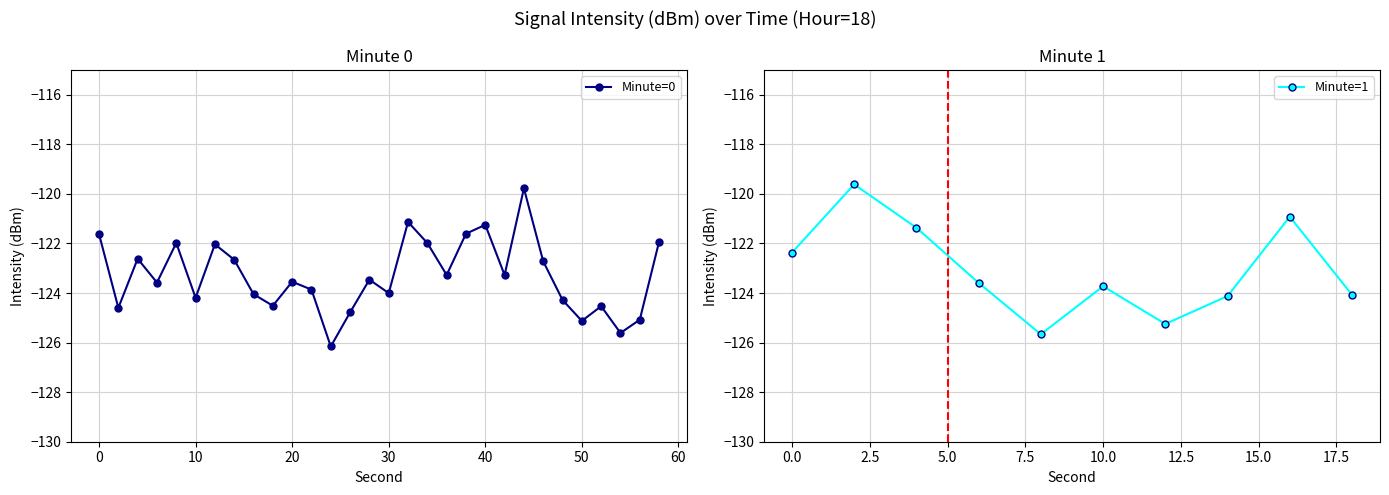

Count the number of data series in this chart.

2